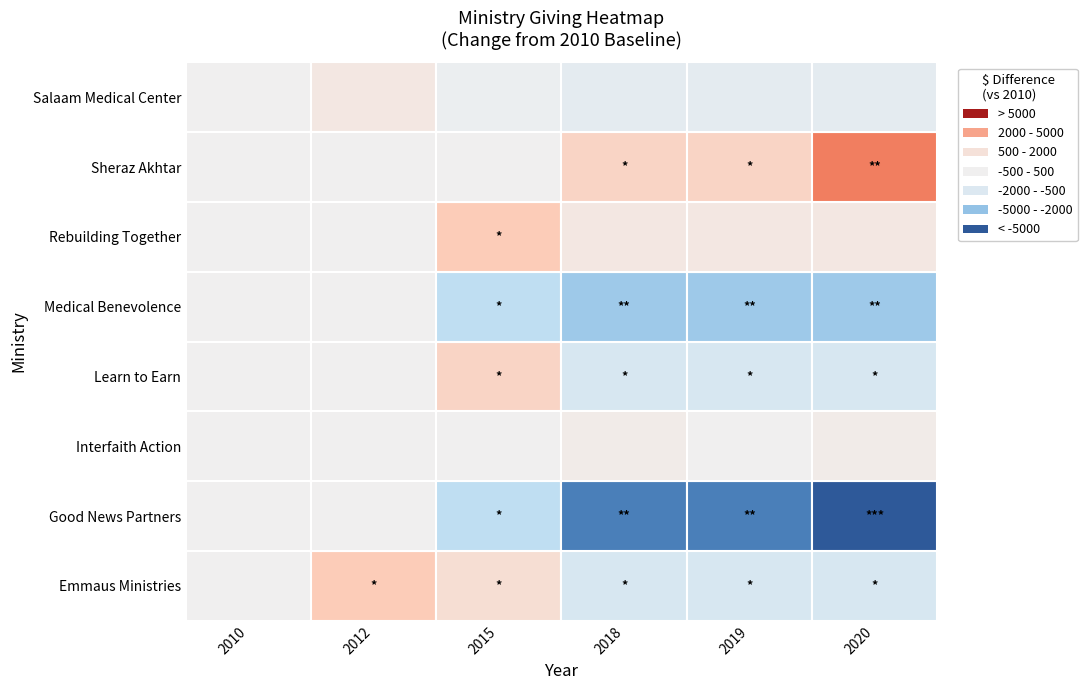

Which series has the largest range (max minus min)?

Good News Partners